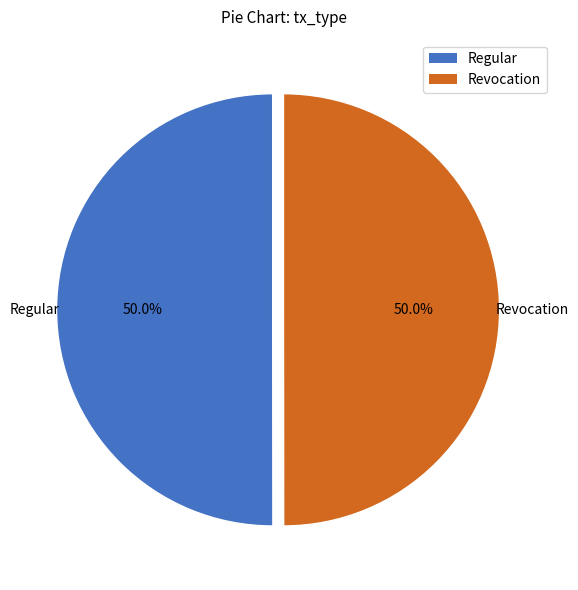

Is the sum of Revocation and Regular greater than half?

Yes